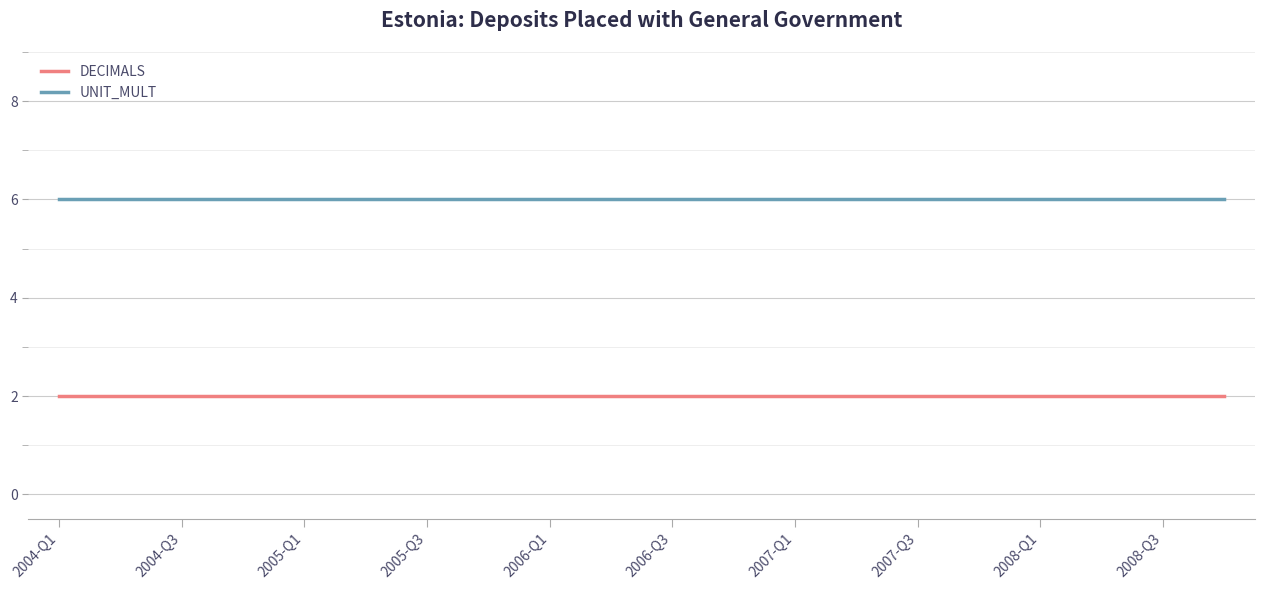

Rank the series by their maximum value, from highest to lowest.

UNIT_MULT, DECIMALS